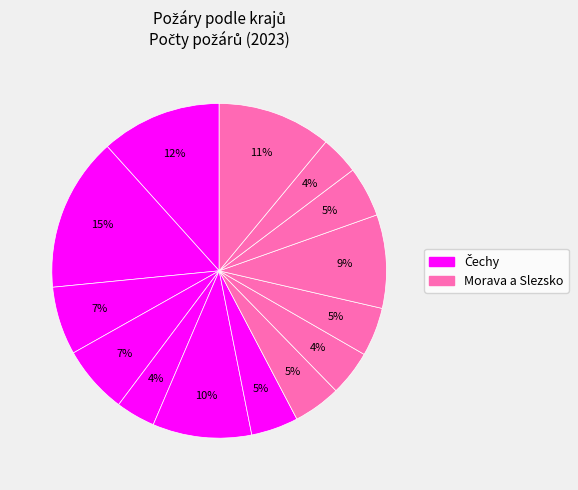

Is there a majority slice in this chart?

No